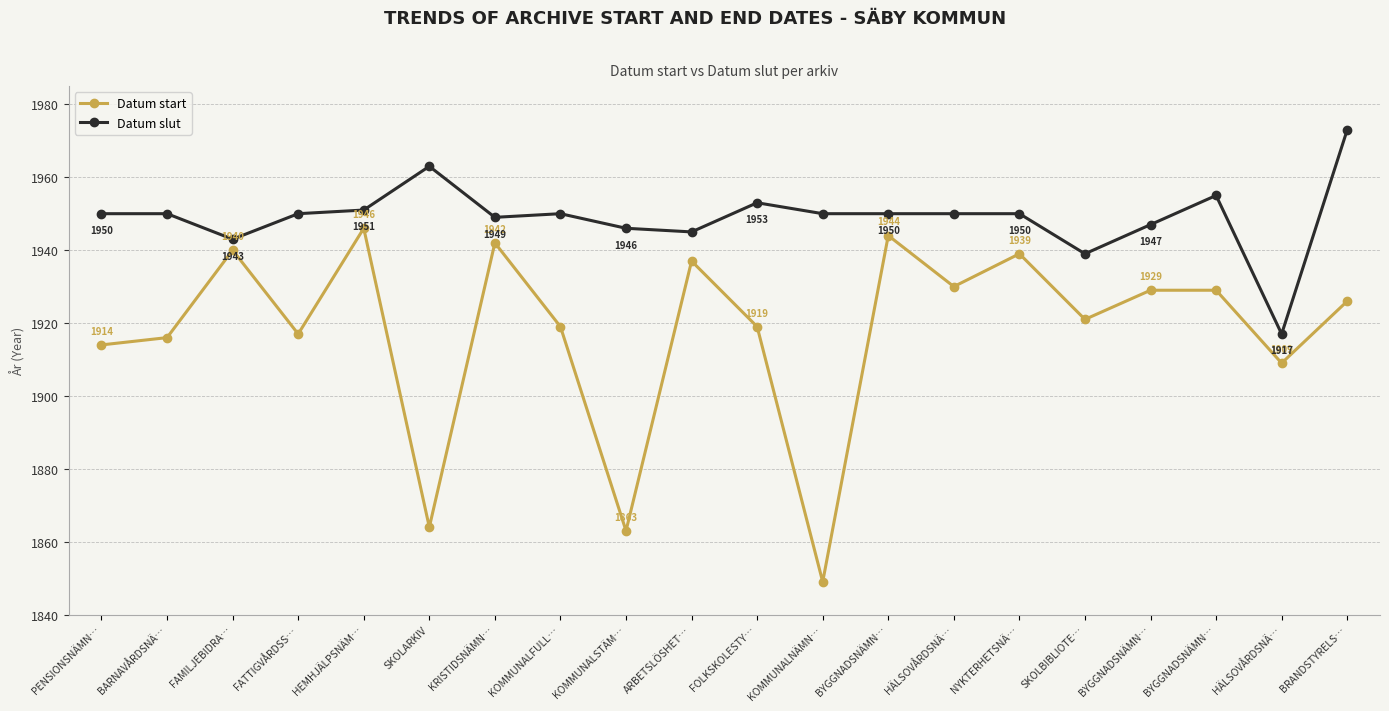

How many categories are shown in the chart?

20